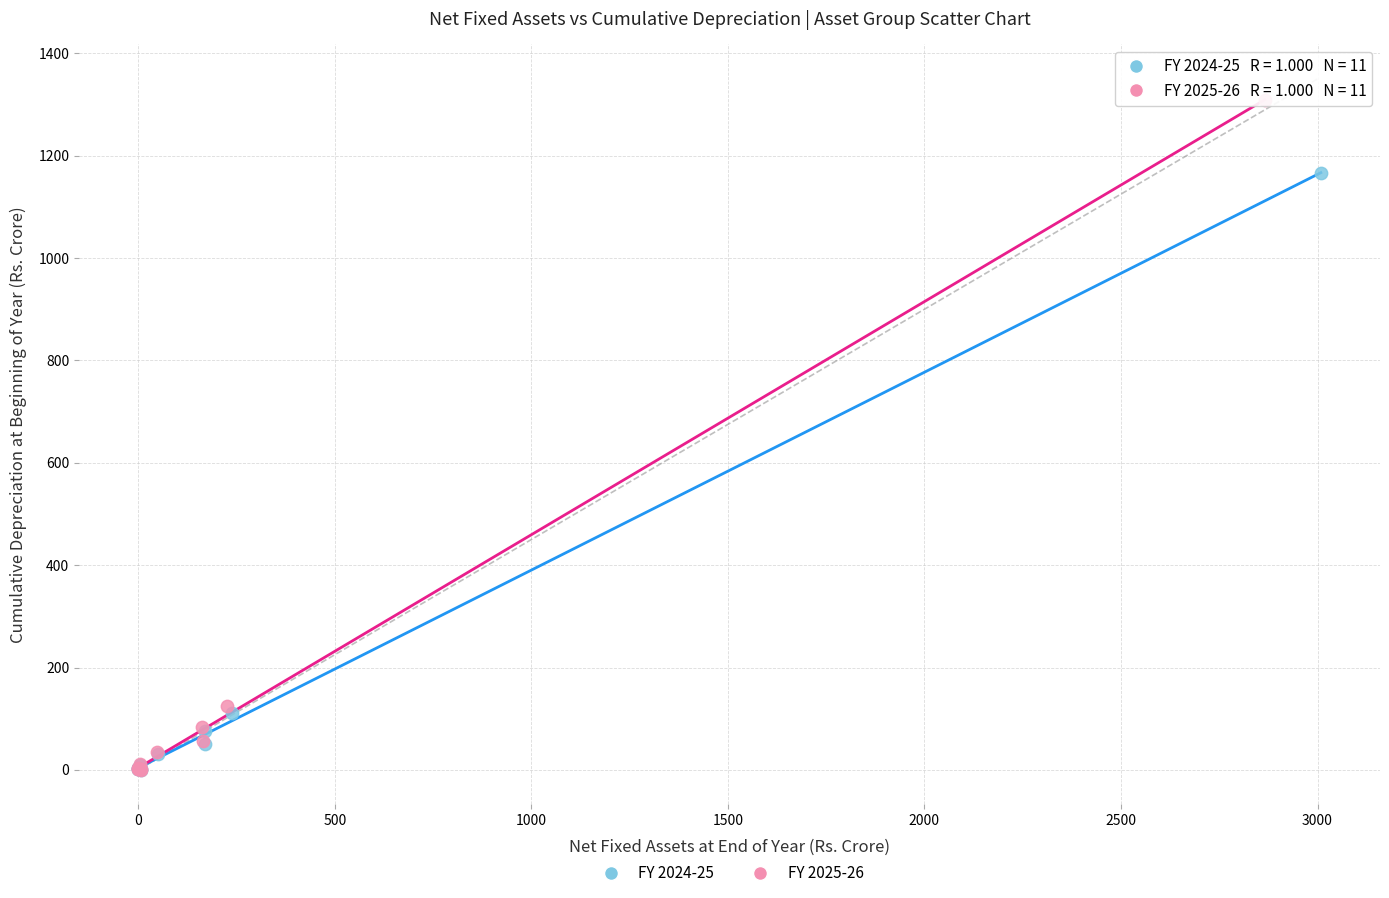

Which series contains the highest Y value?

FY 2025-26